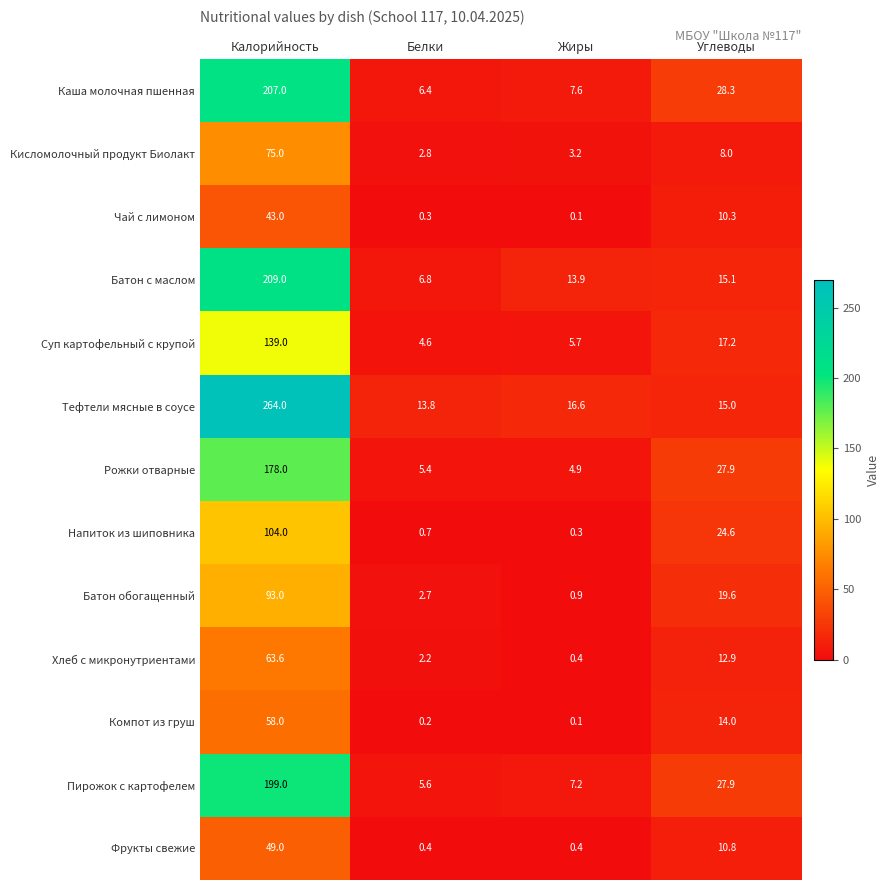

At which label does Каша молочная пшенная first exceed 28?

Калорийность